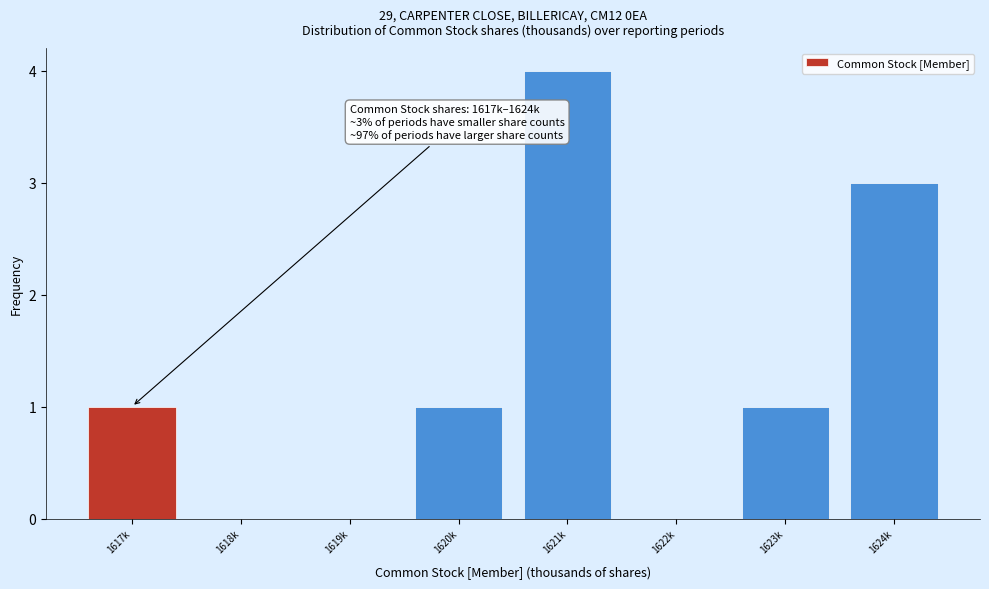

Reading left to right, what are all the values shown in this chart?

1617k=1	1618k=0	1619k=0	1620k=1	1621k=4	1622k=0	1623k=1	1624k=3